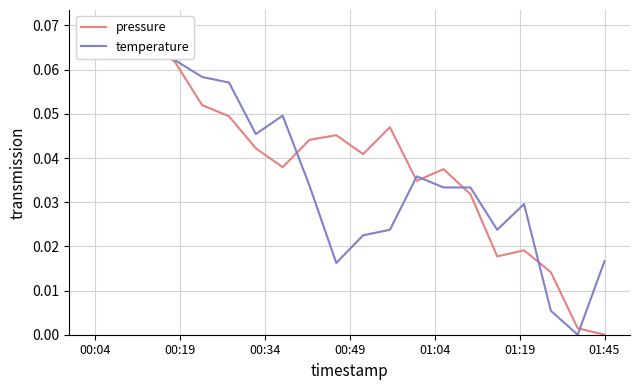

Between 00:34 and 10, which series saw the biggest shift?

temperature